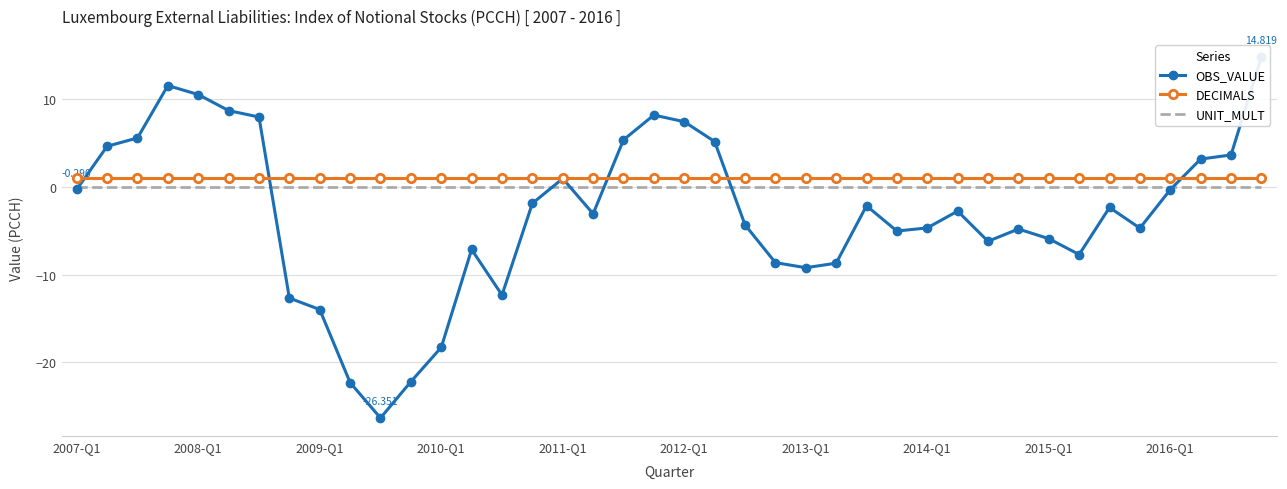

How many lines are shown in the chart?

3